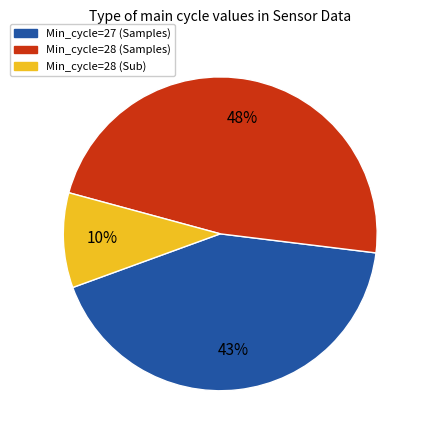

To the nearest percent, what percentage of the pie is Min_cycle=28 (Samples)?

48%